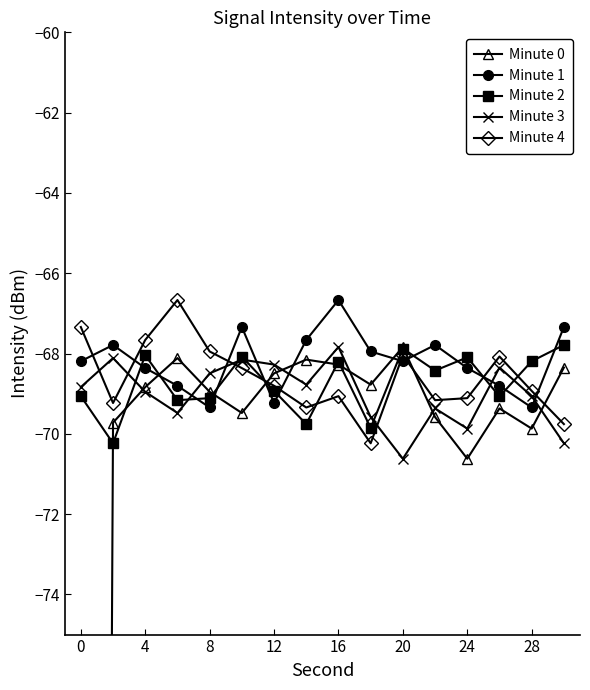

The Minute 2 series shows -68.1 at 24. True or false?

True